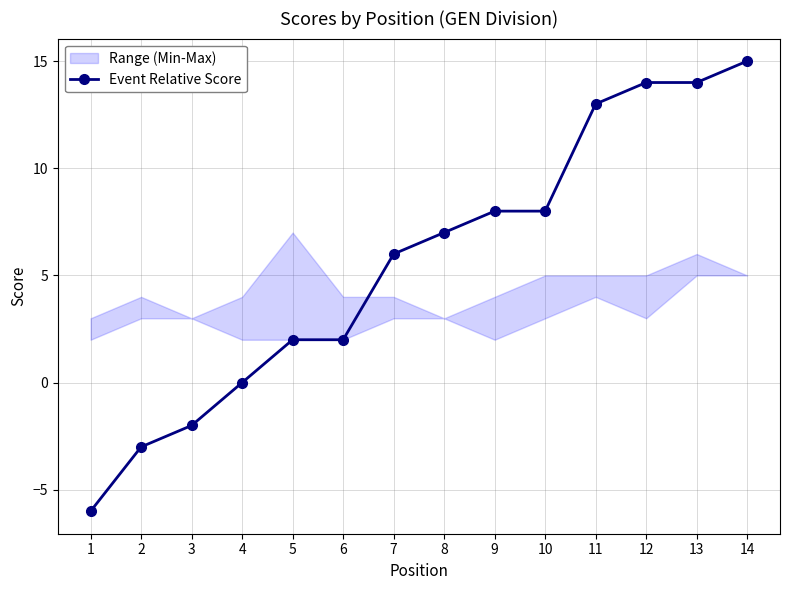

What is the average value?

6